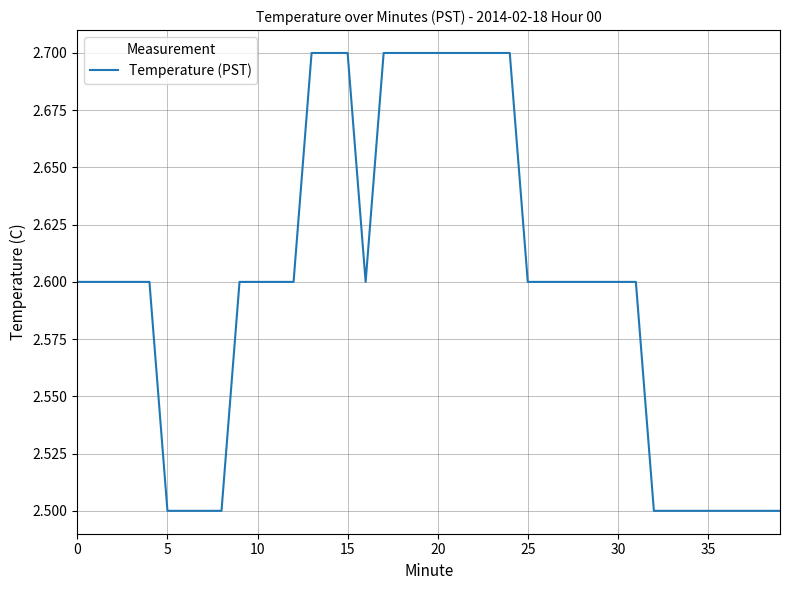

Count the values in the range 2 to 3.

40